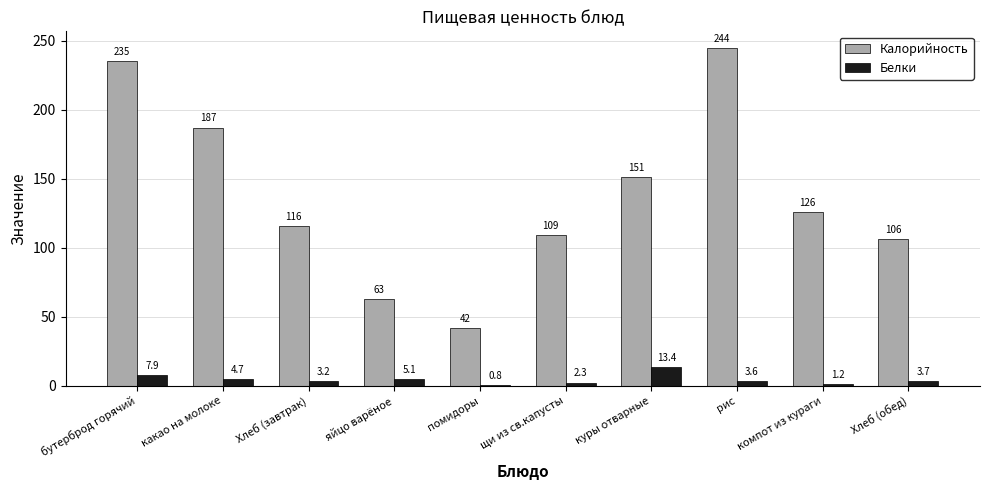

Which series has the largest total across all categories?

Калорийность